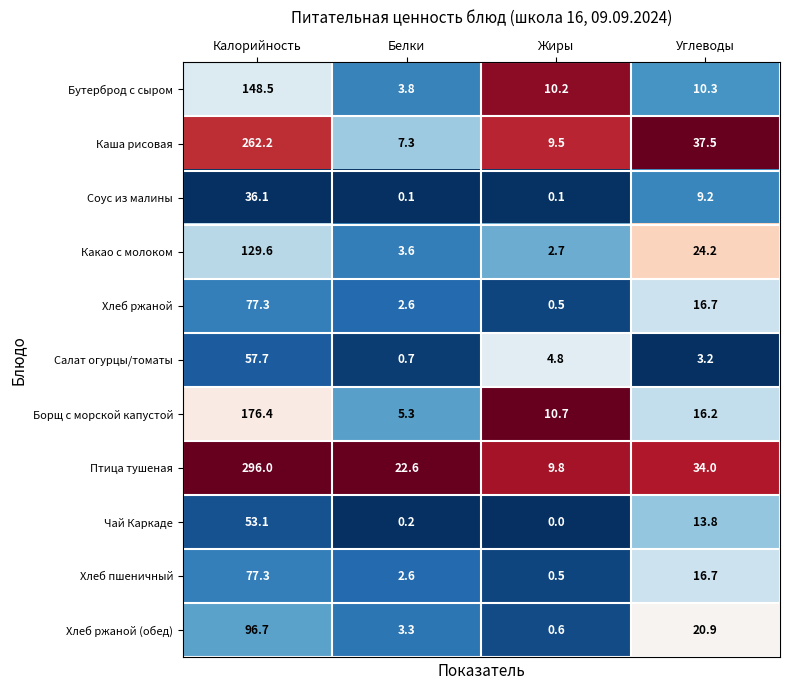

List the labels in order of Бутерброд с сыром value, smallest first.

Белки, Жиры, Углеводы, Калорийность